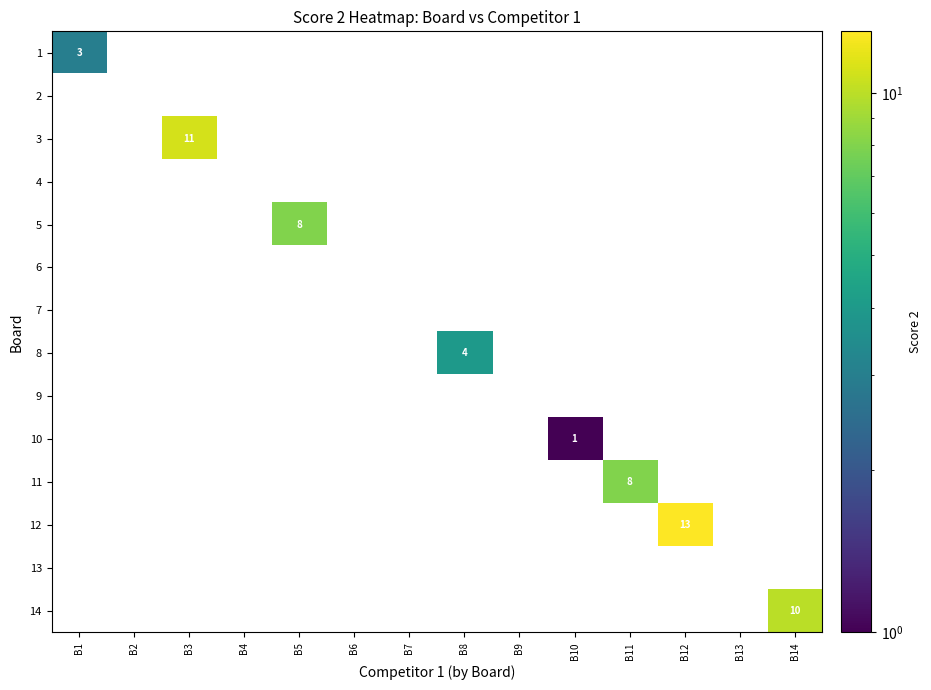

At which label does 10 reach its peak?

B10